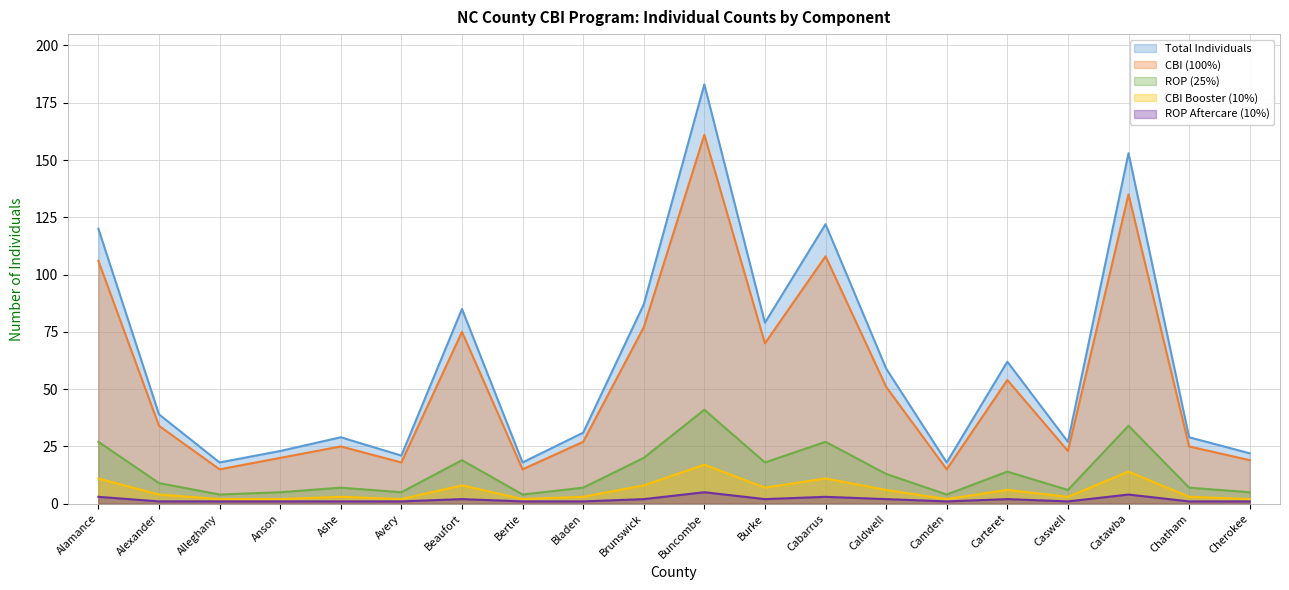

True or false: ROP (25%) and CBI (100%) cross at least once.

False